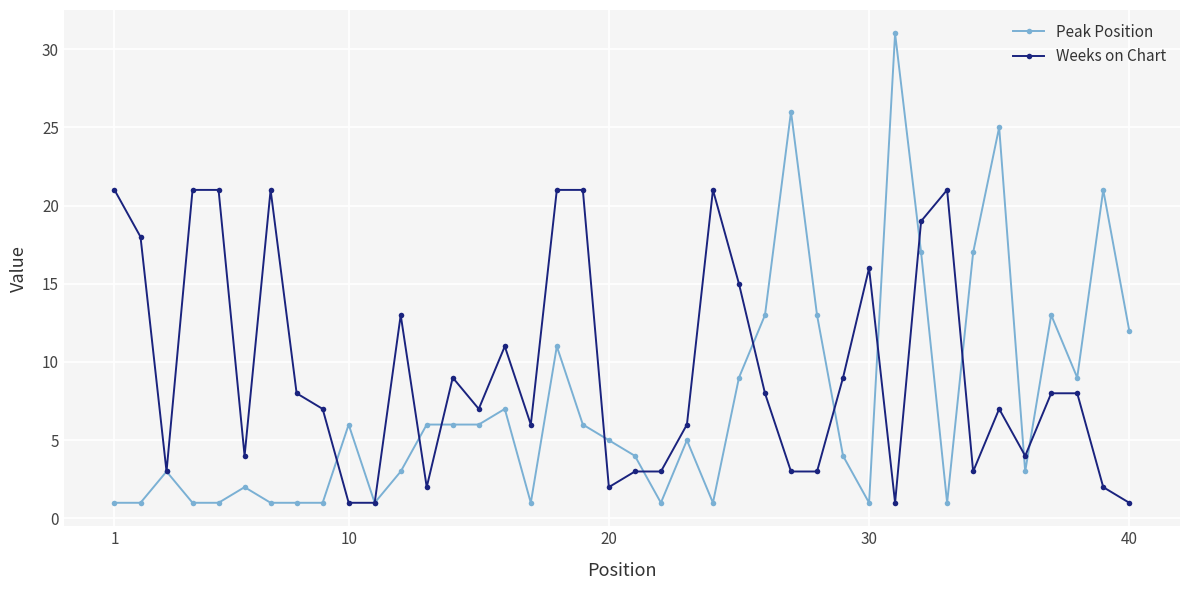

Which series has the largest range (max minus min)?

Peak Position